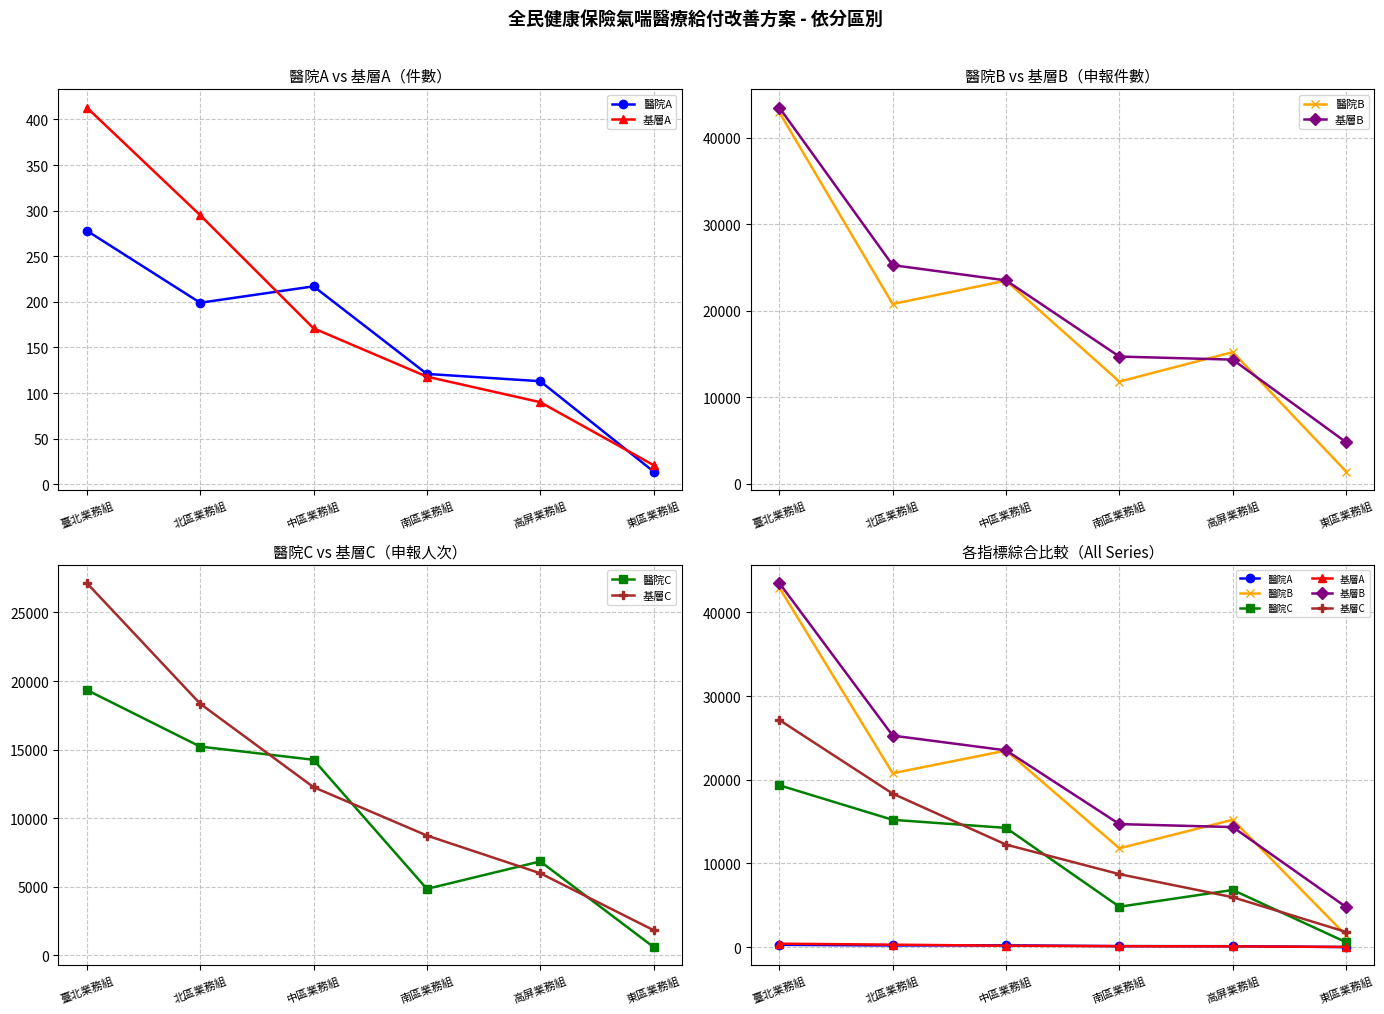

How many distinct data groups are displayed?

6